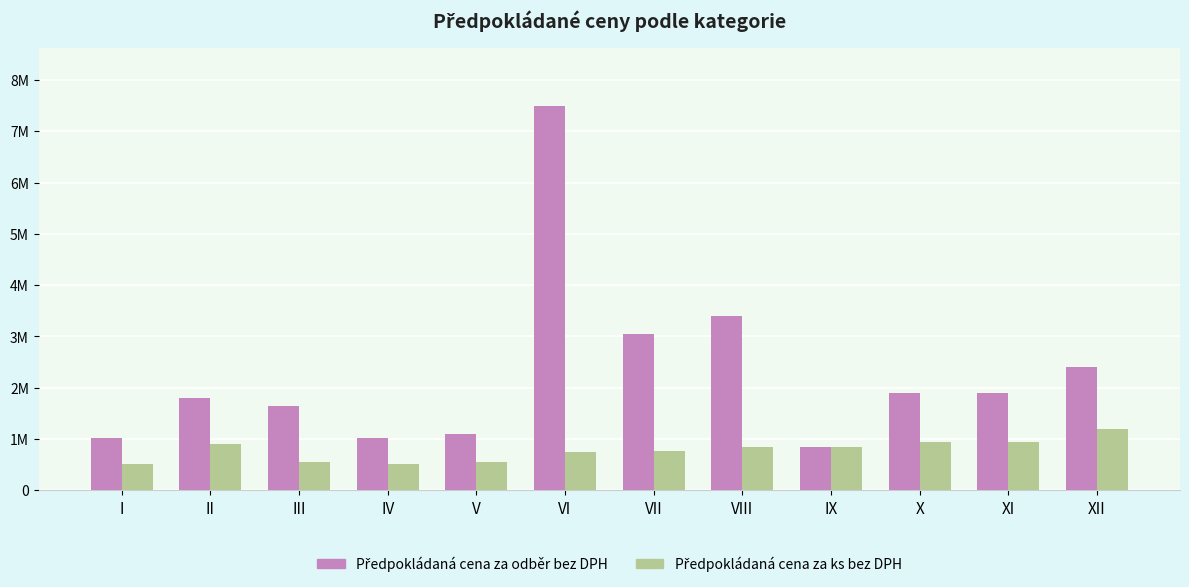

What is the difference between the second highest and minimum values in the Předpokládaná cena za odběr bez DPH series?

2550000